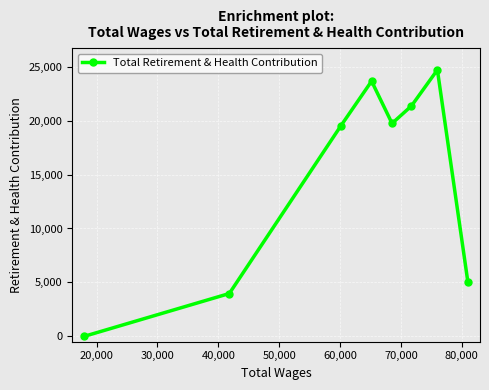

What is the value of the 6th point from the left?

21361